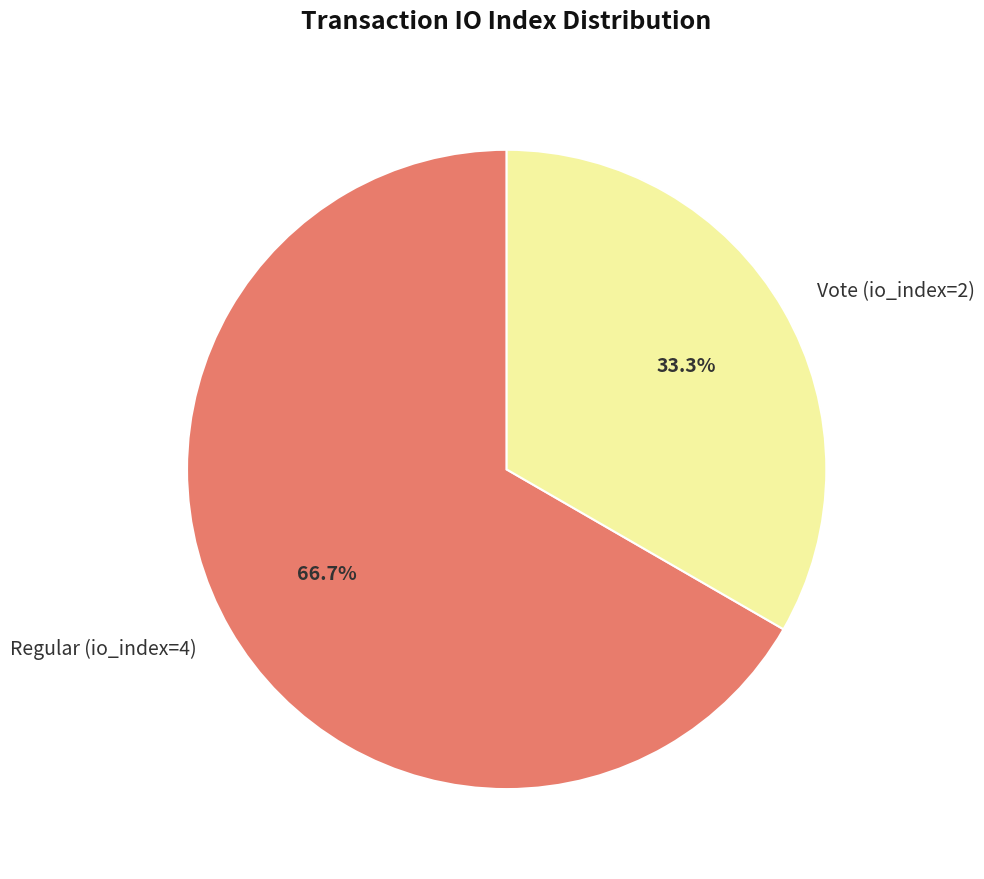

To the nearest percent, what is the average slice percentage?

50%